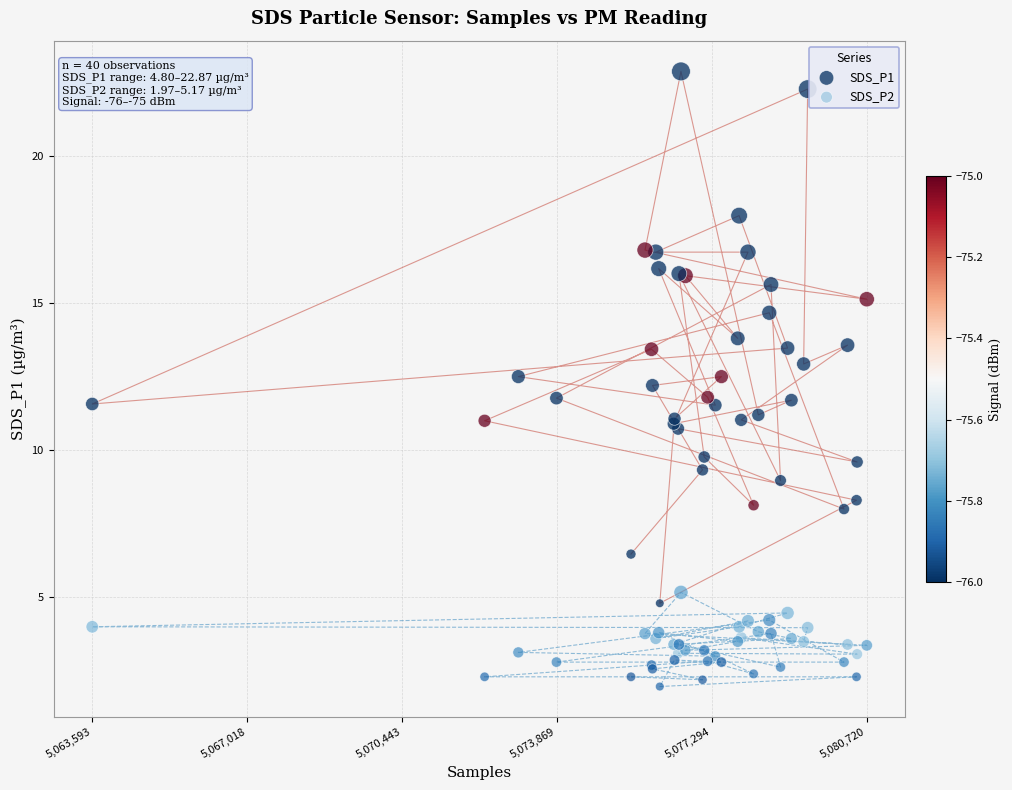

Which series has the largest Y range (max minus min)?

SDS_P1